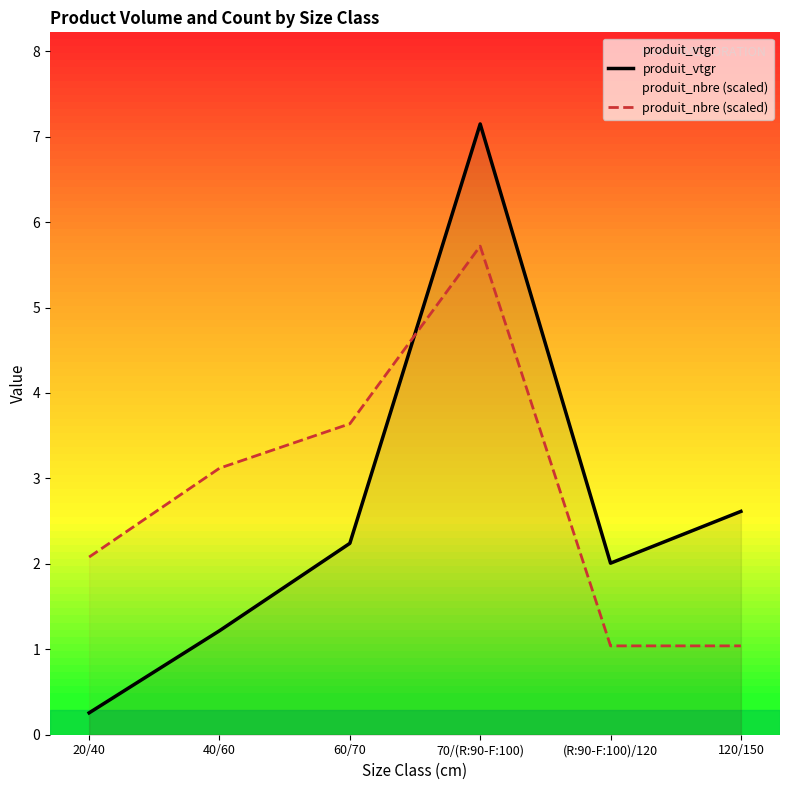

What are all the series names shown in the legend?

produit_vtgr, produit_nbre (scaled)